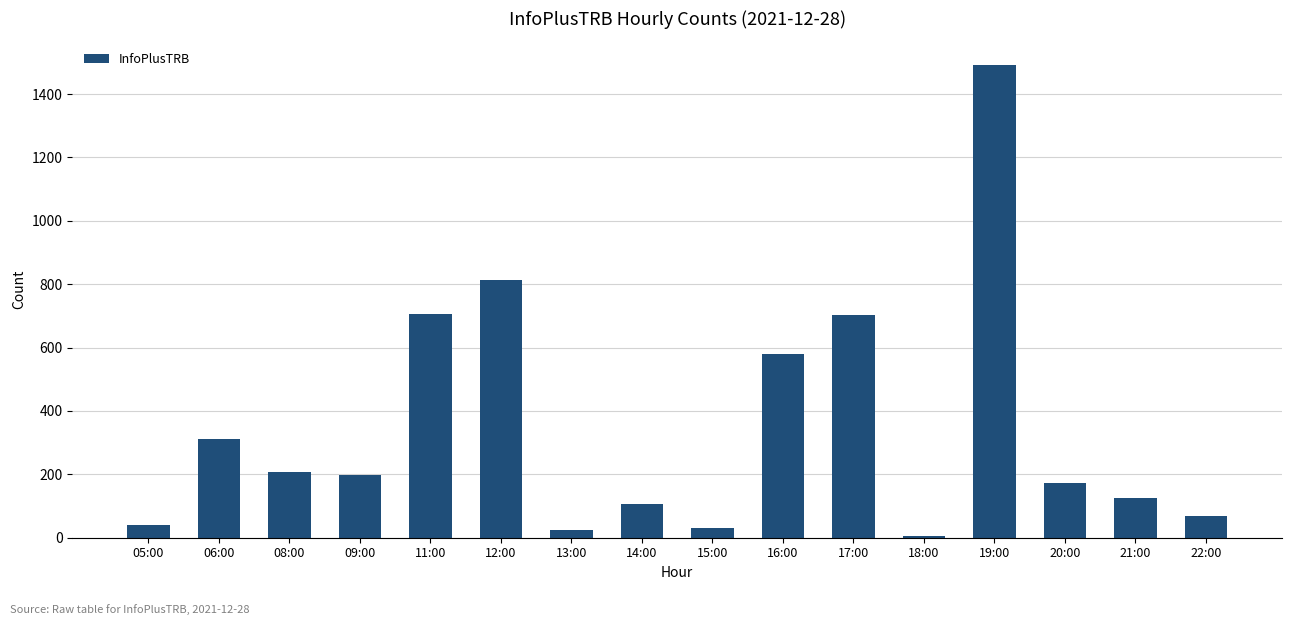

Between 12:00 and 14:00, which is larger?

12:00